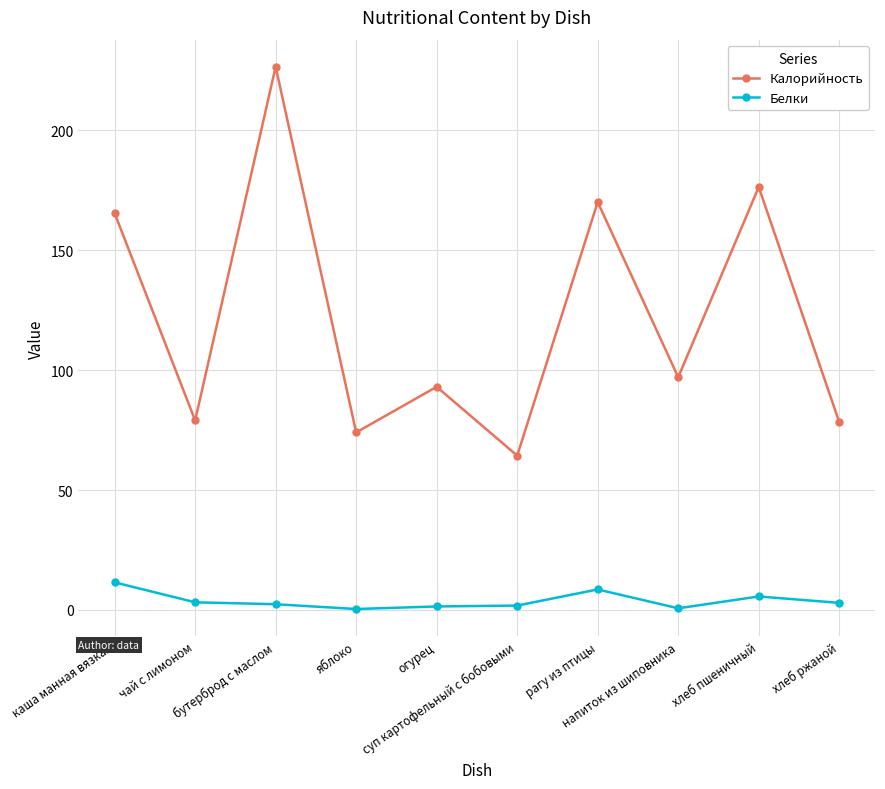

Does the chart have visible grid lines?

Yes